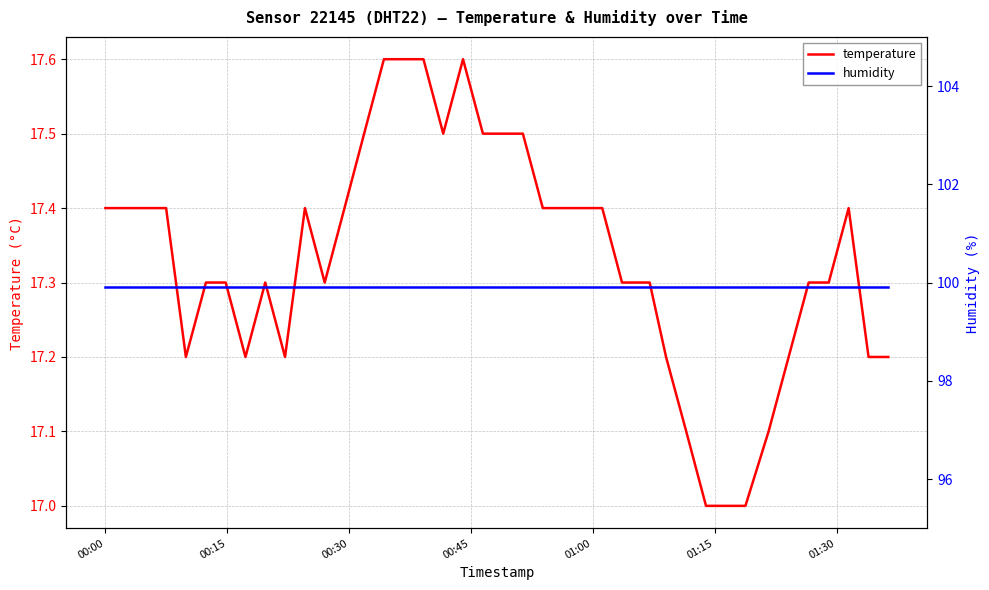

True or false: humidity and temperature cross at least once.

False